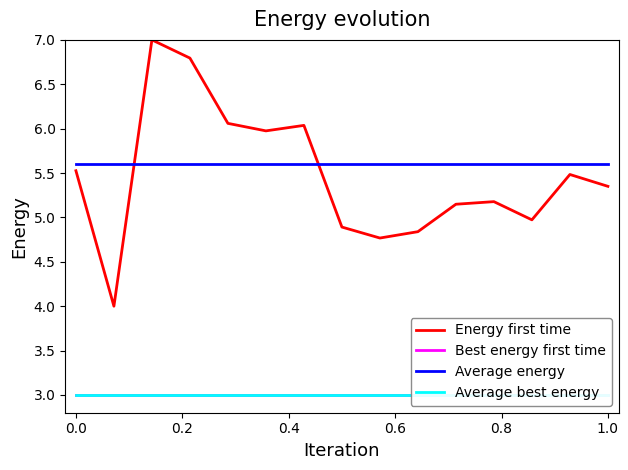

True or false: Energy first time and Average energy intersect in this chart.

True